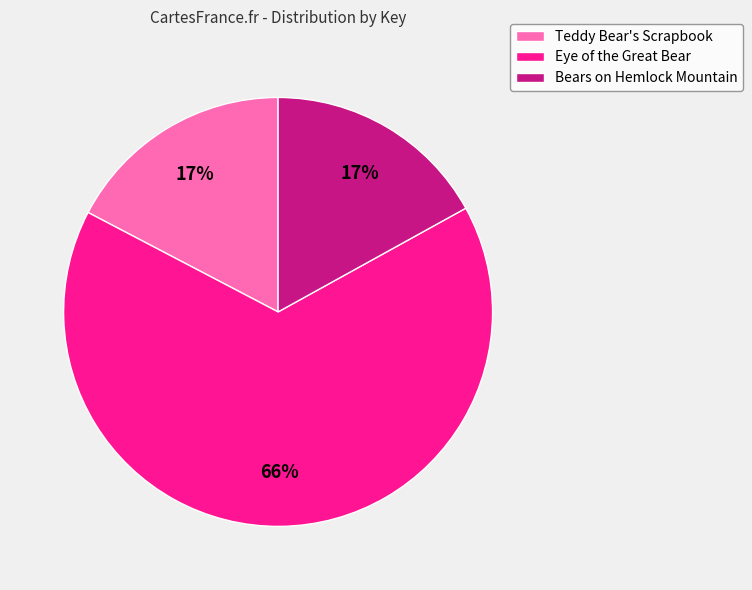

Approximately how many times larger is the value at Teddy Bear's Scrapbook compared to Bears on Hemlock Mountain?

1.0